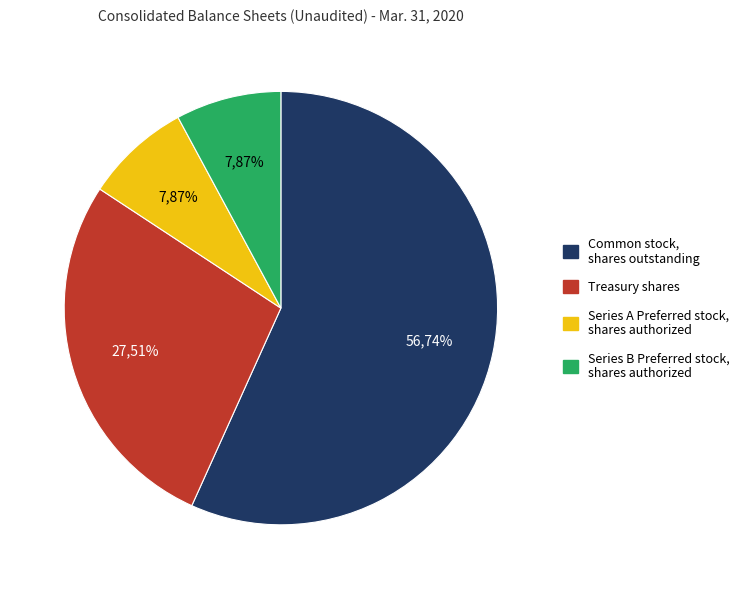

What is the smallest slice in the pie chart?

Series A Preferred stock, shares authorized